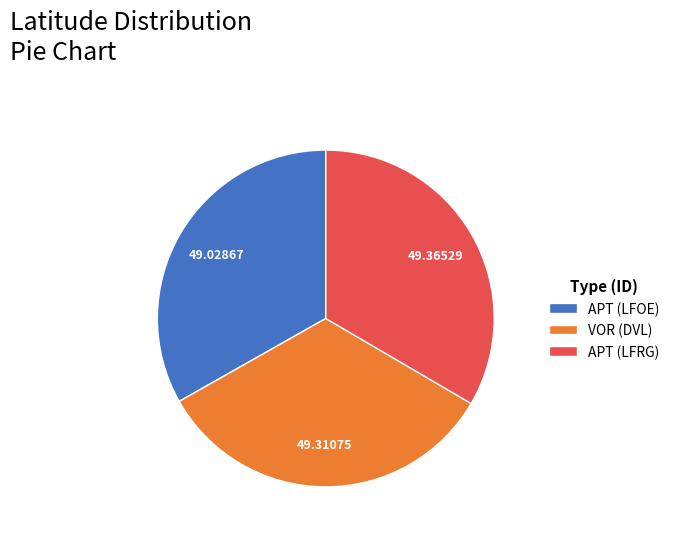

Is there any slice that represents more than half of the pie?

No